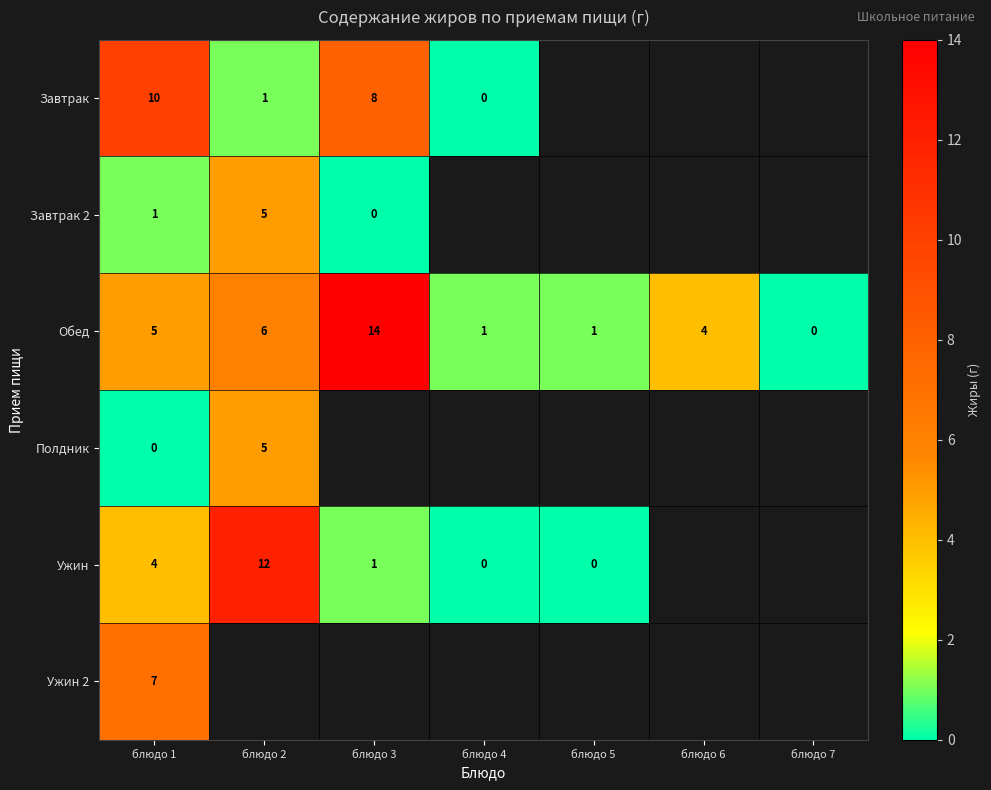

True or false: Завтрак has a value of 10 at блюдо 1.

True